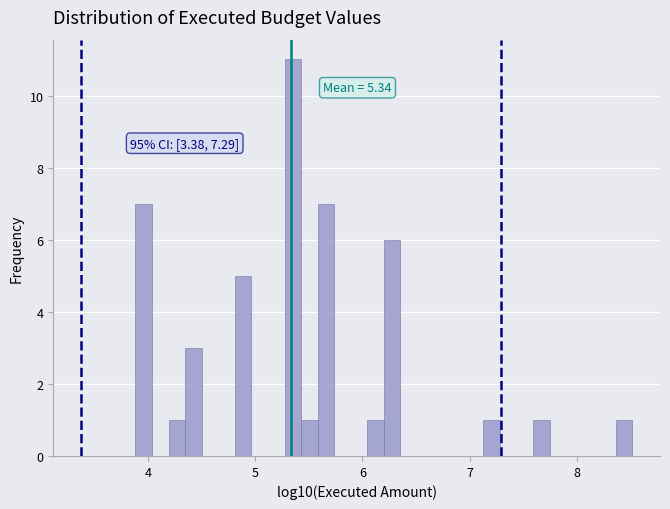

Read against the x-axis, roughly where is the centre of the tallest bar?

5.4